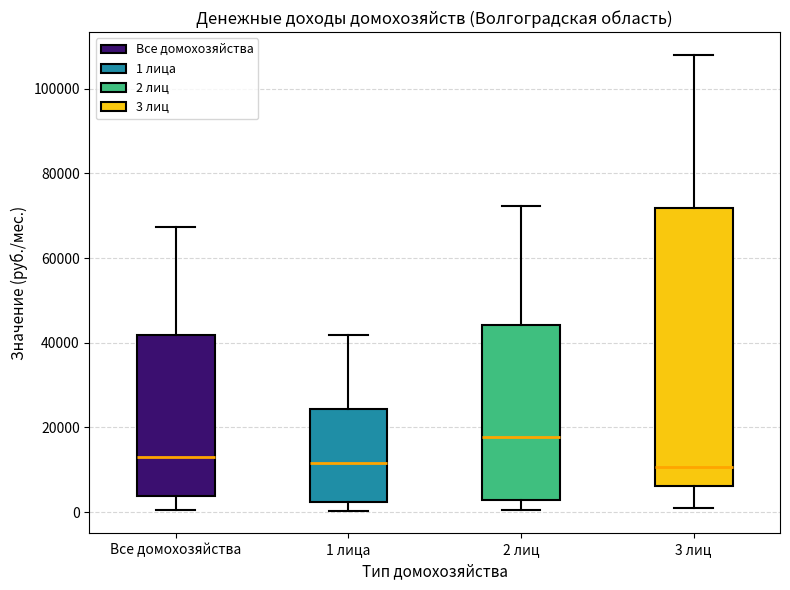

Comparing the boxes themselves (not the whiskers), which one is the tallest?

3 лиц